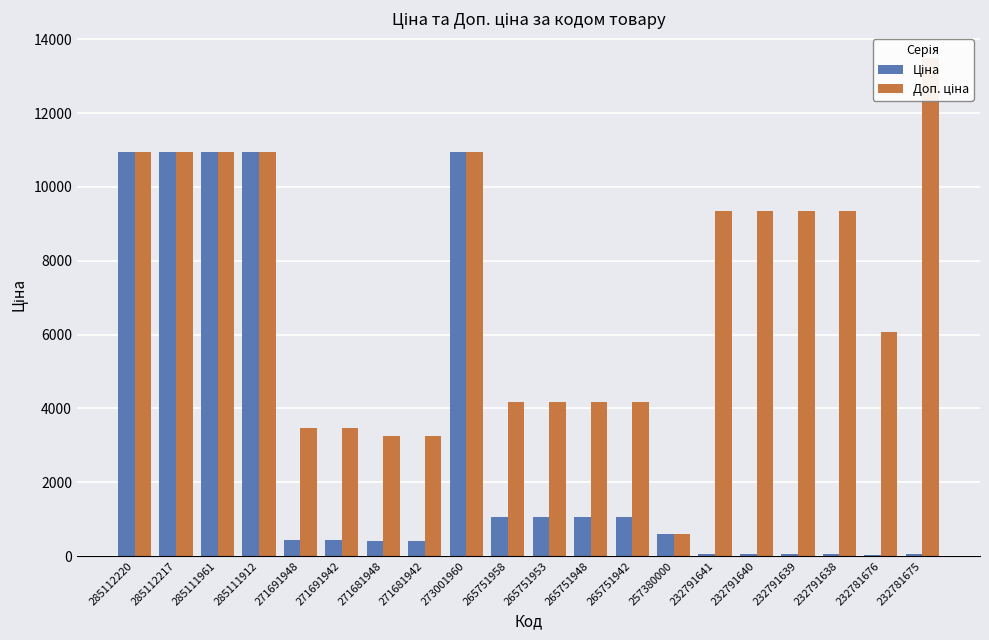

Reading right to left, what are all the values shown in this chart?

Ціна: 60.0	27.0	41.5	41.5	41.5	41.5	595.0	1044.8	1044.8	1044.8	1044.8	10952.0	407.8	407.8	433.8	433.8	10952.0	10952.0	10952.0	10952.0
Доп. ціна: 13493.2	6072.0	9342.0	9342.0	9342.0	9342.0	595.0	4179.3	4179.3	4179.3	4179.3	10952.0	3262.1	3262.1	3470.1	3470.1	10952.0	10952.0	10952.0	10952.0